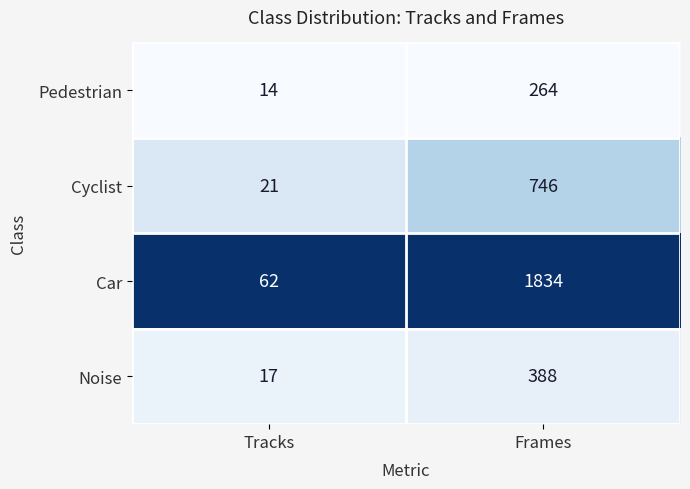

What is the maximum value shown in the chart?

1834